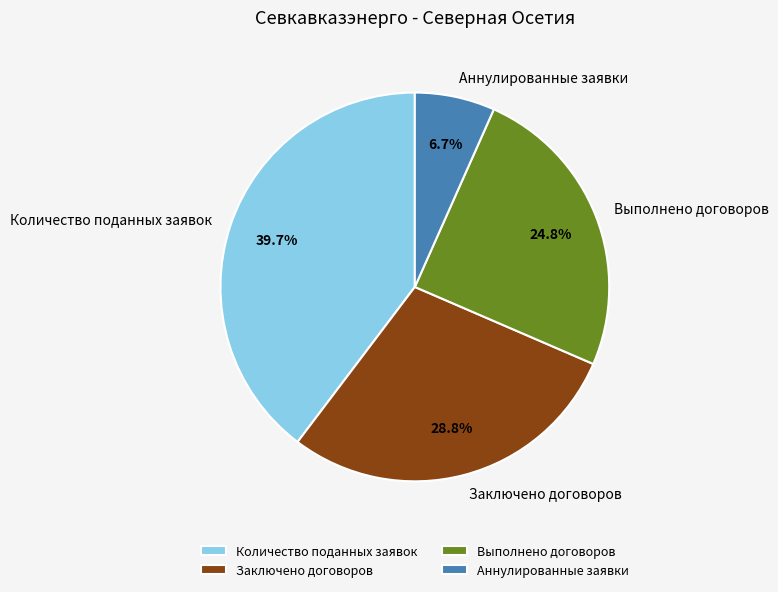

How many segments does this pie chart have?

4